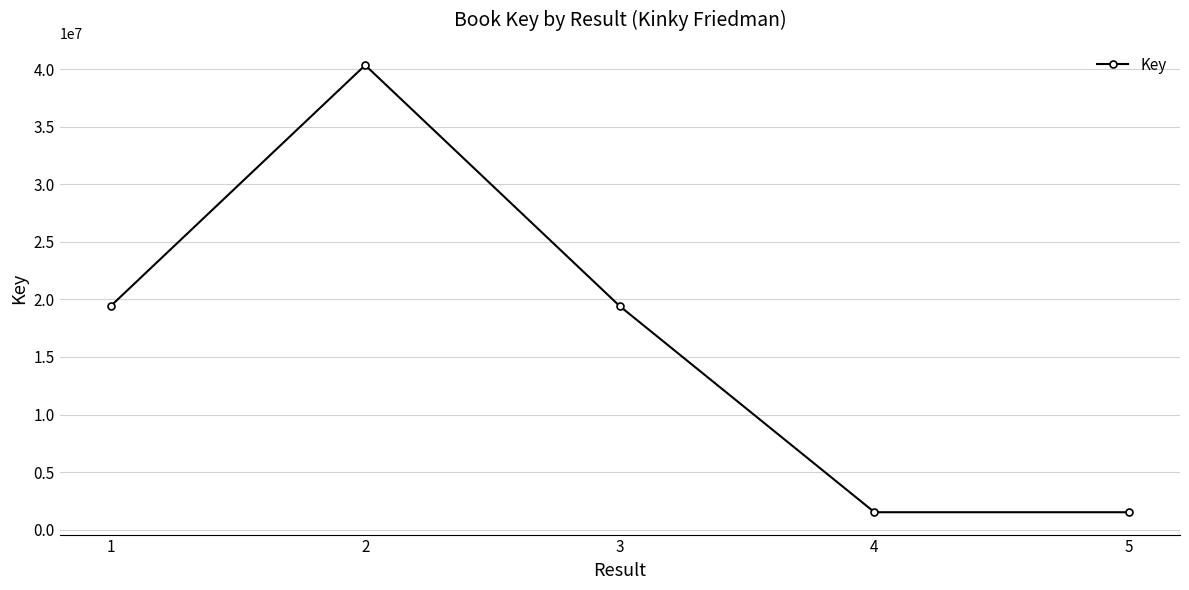

Is this an area chart (filled region under the line)?

No